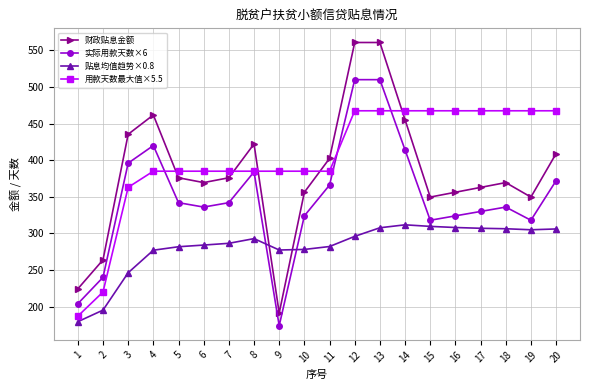

True or false: 实际用款天数×6 and 财政贴息金额 cross at least once.

False